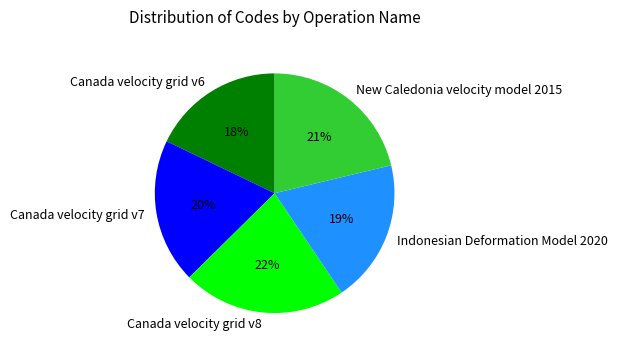

Do Canada velocity grid v7 and New Caledonia velocity model 2015 together represent more than half of the pie?

No